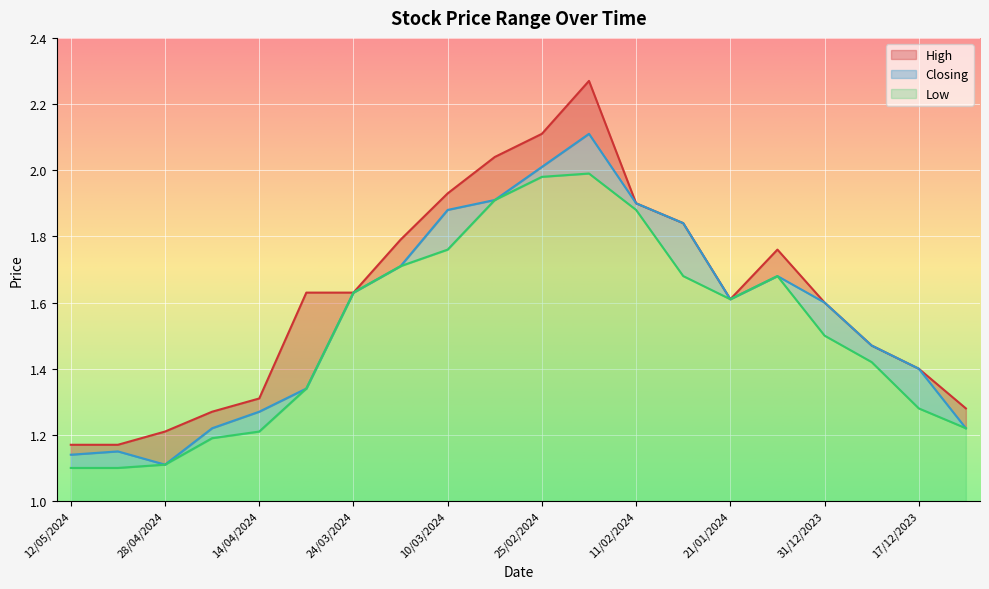

At which label is Closing closest to 1?

28/04/2024